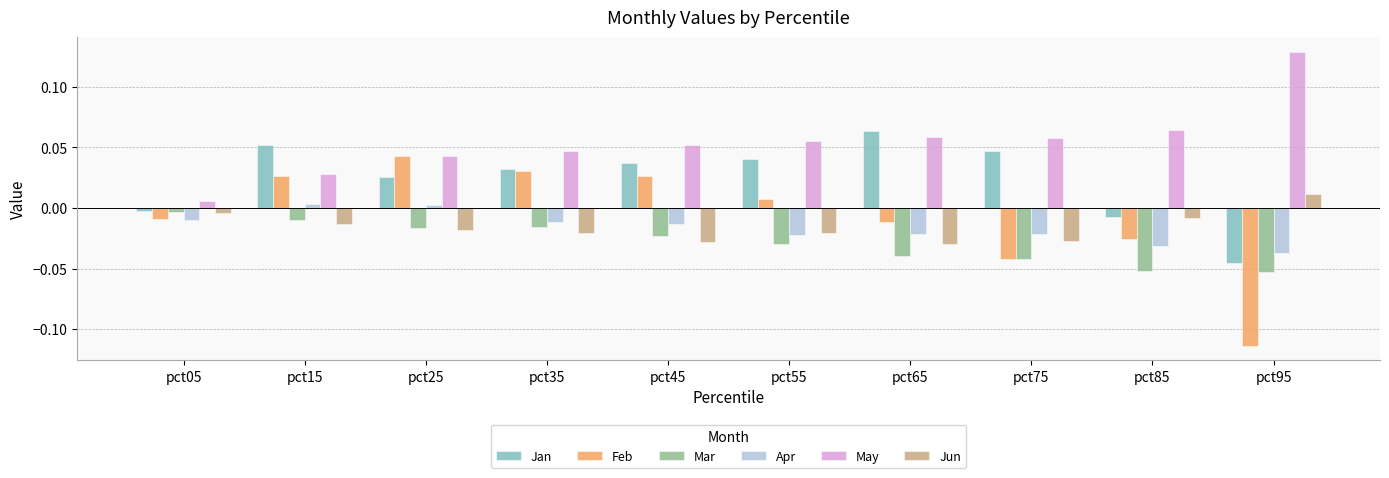

What are all the series names shown in the legend?

Jan, Feb, Mar, Apr, May, Jun